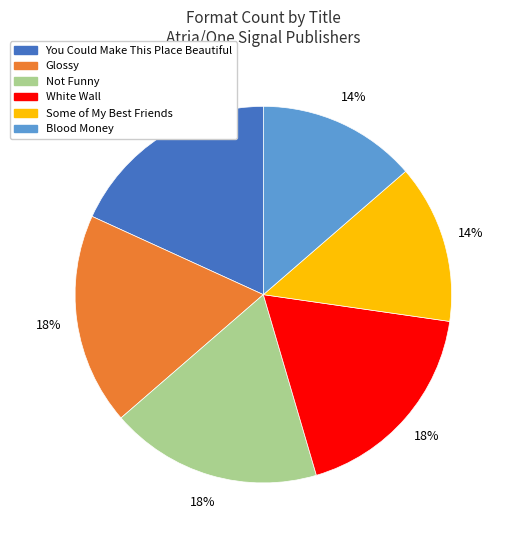

To the nearest percent, what is the average slice percentage?

17%